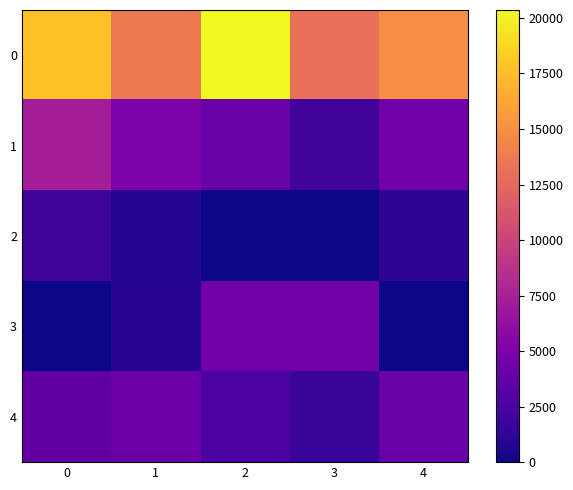

Reading right to left, extract all data points from this chart.

0: 4=15000.0	3=13061.9	2=20358.9	1=13716.6	0=17676.6
1: 4=4486.6	3=2134.7	2=3909.7	1=4979.1	0=7302.0
2: 4=1258.6	3=0.0	2=0.0	1=739.5	0=1884.7
3: 4=0.0	3=4519.0	2=4440.6	1=946.2	0=0.0
4: 4=4126.3	3=1659.7	2=2595.1	1=4175.1	0=3699.7